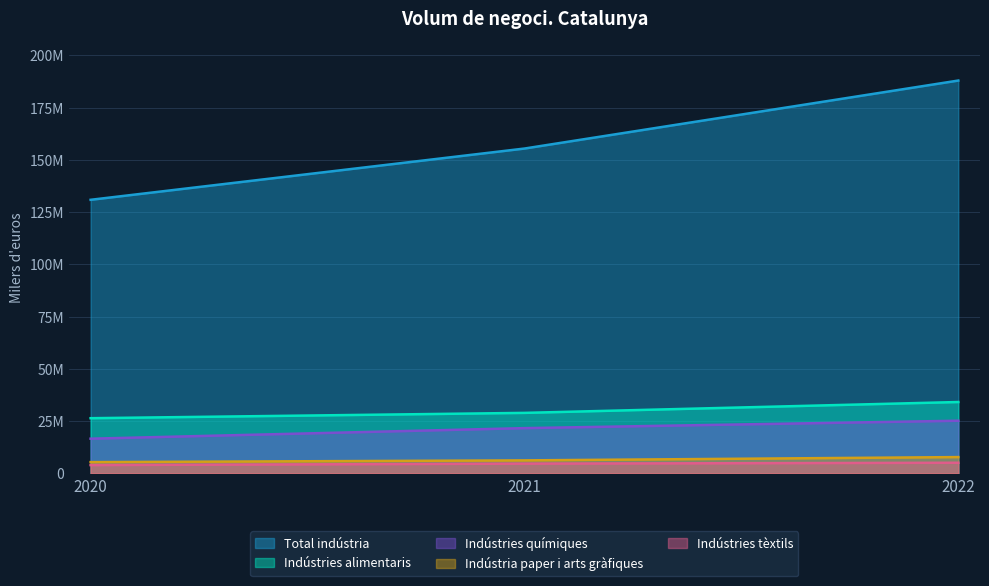

Which series has the largest range (max minus min)?

Total indústria